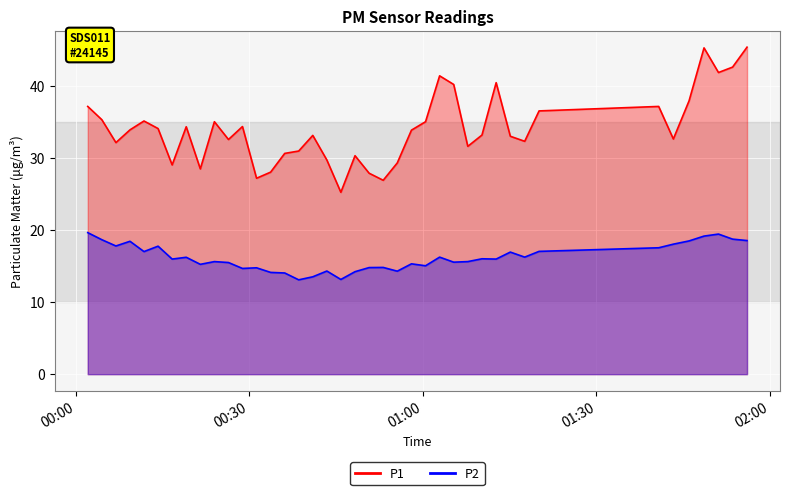

How many categories are shown in the chart?

40